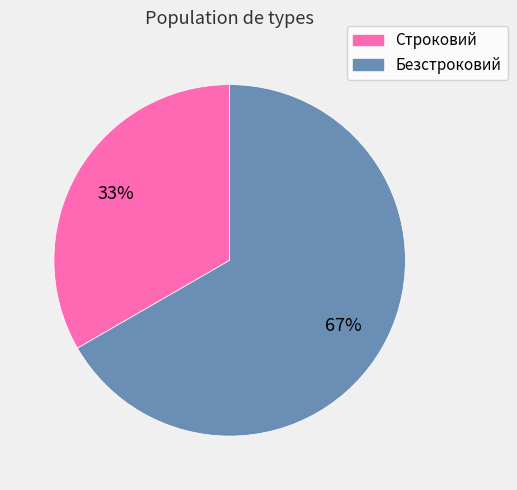

Count the number of slices in the pie.

2